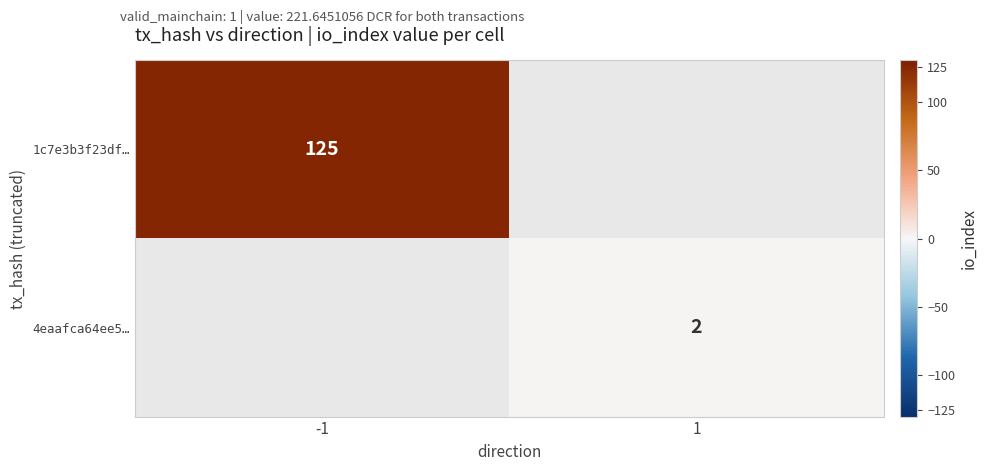

The 1c7e3b3f23df… series shows 220 at -1. True or false?

False